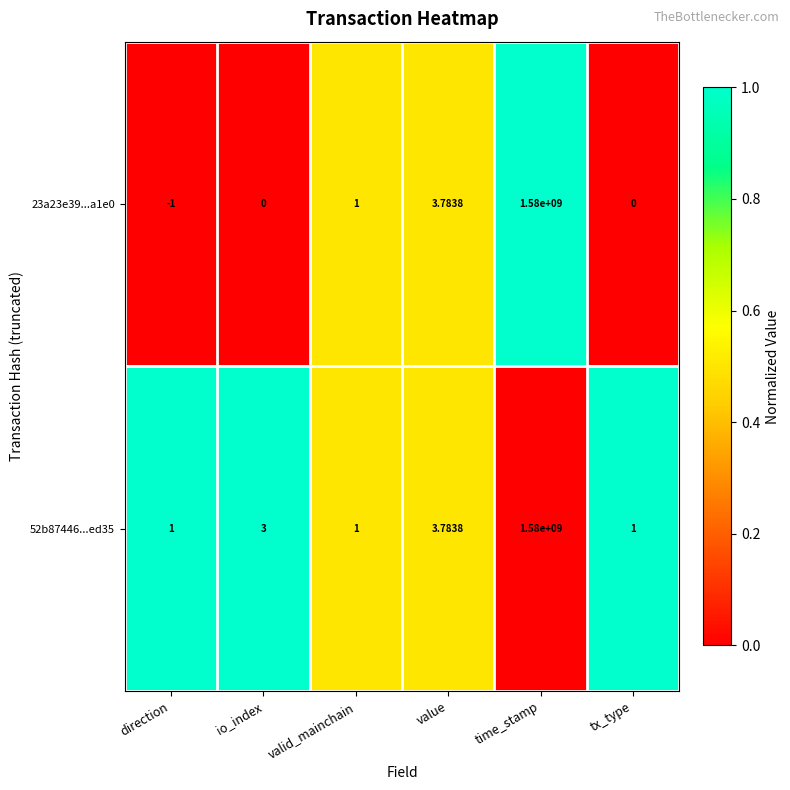

Which category has the highest value in the 52b87446...ed35 series?

time_stamp